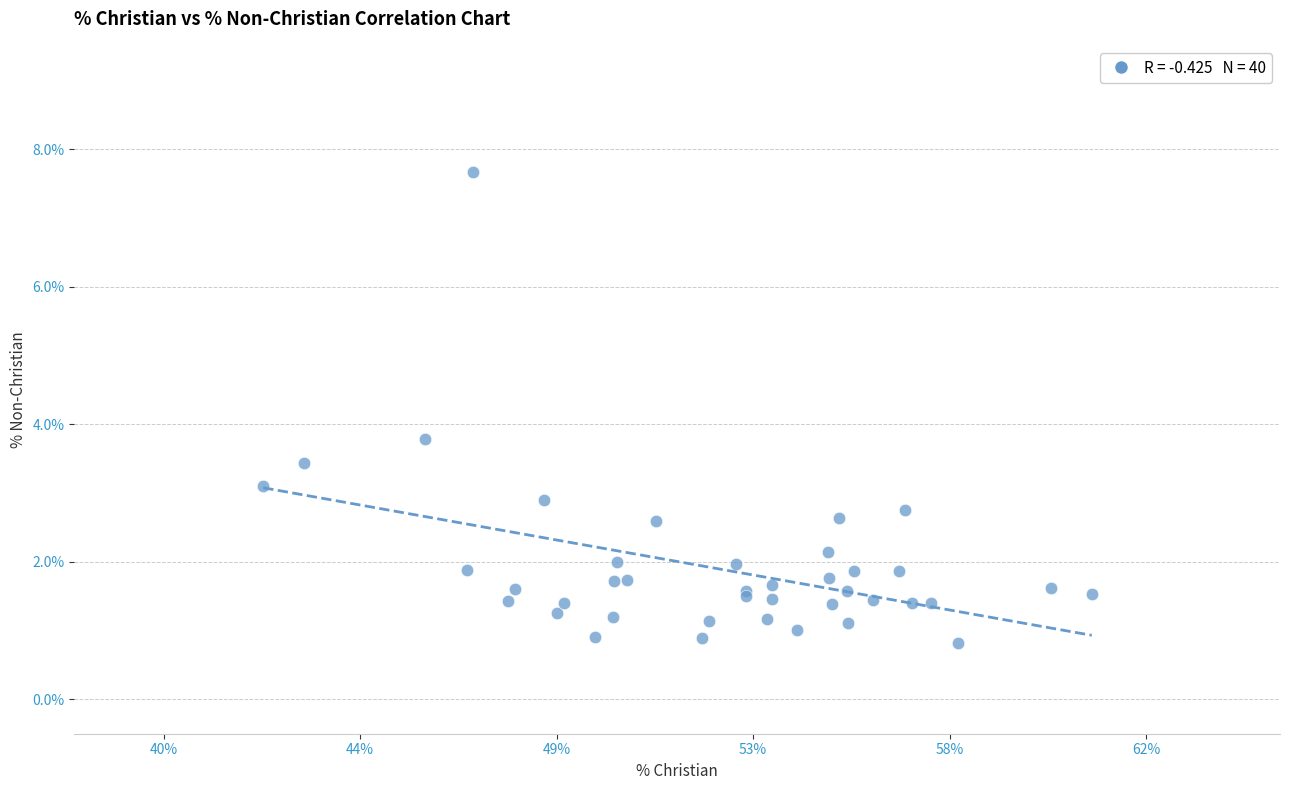

What Y value in the scatter plot is closest to 4?

3.8